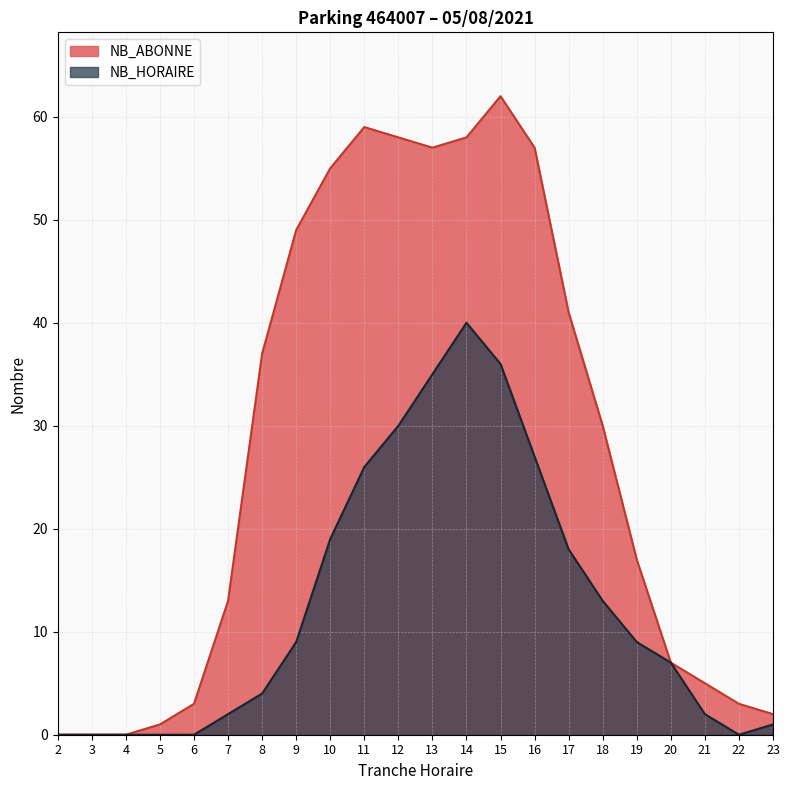

Where is NB_ABONNE nearest to the value 20?

10